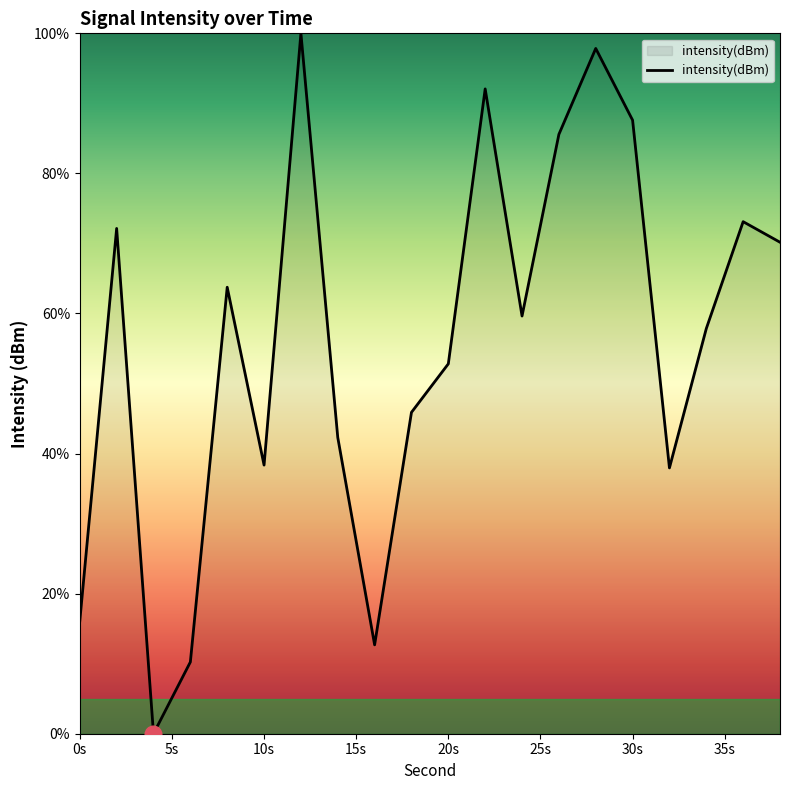

What is the maximum value shown in the chart?

100.0